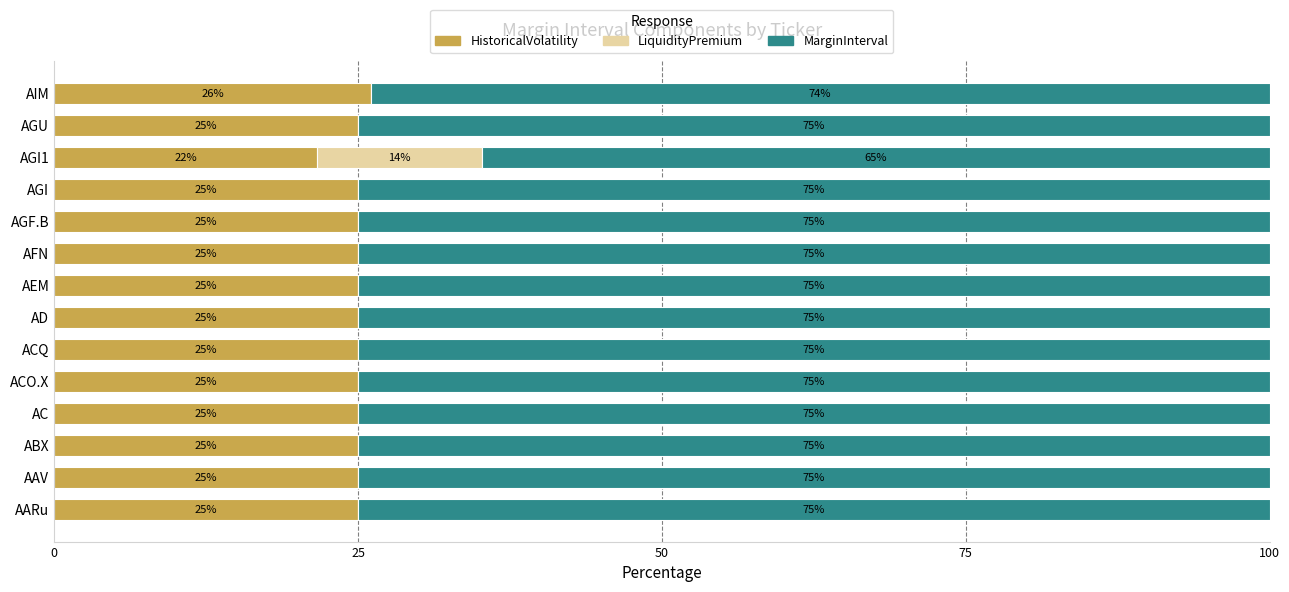

True or false: HistoricalVolatility has a value of 33.0 at ACO.X.

False